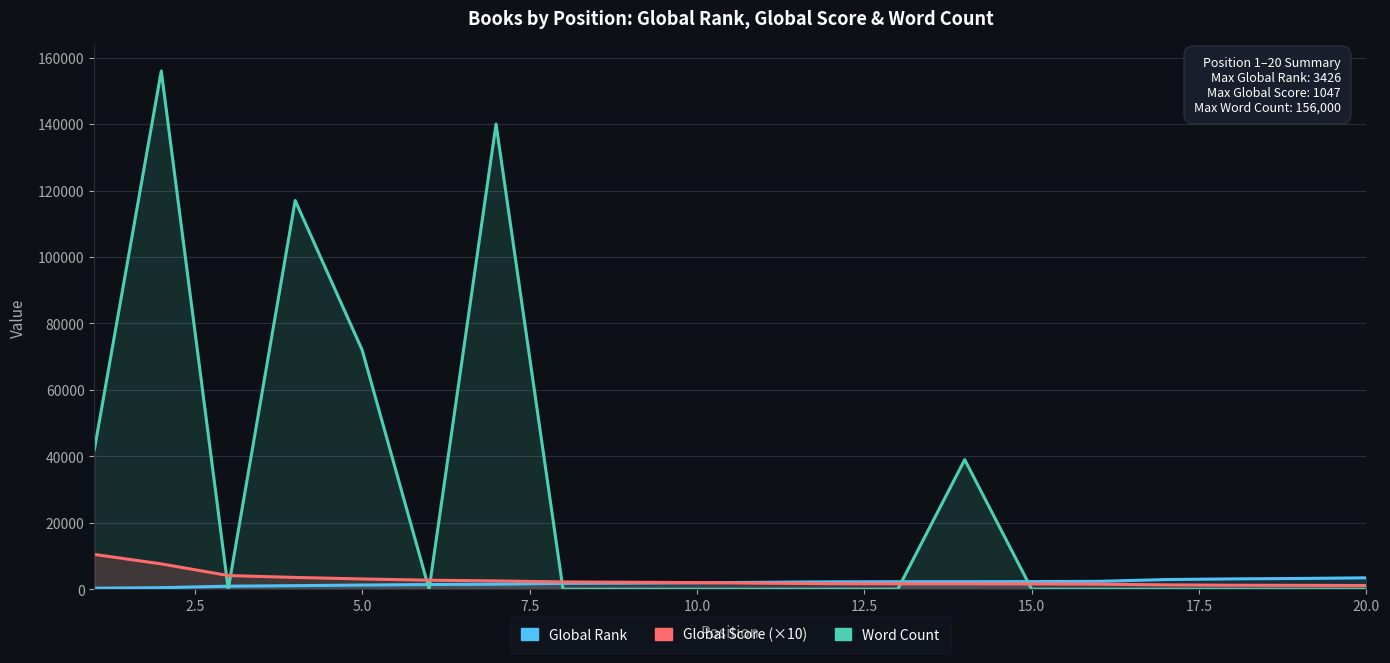

What is the average value of the Global Score (×10) series?

2744